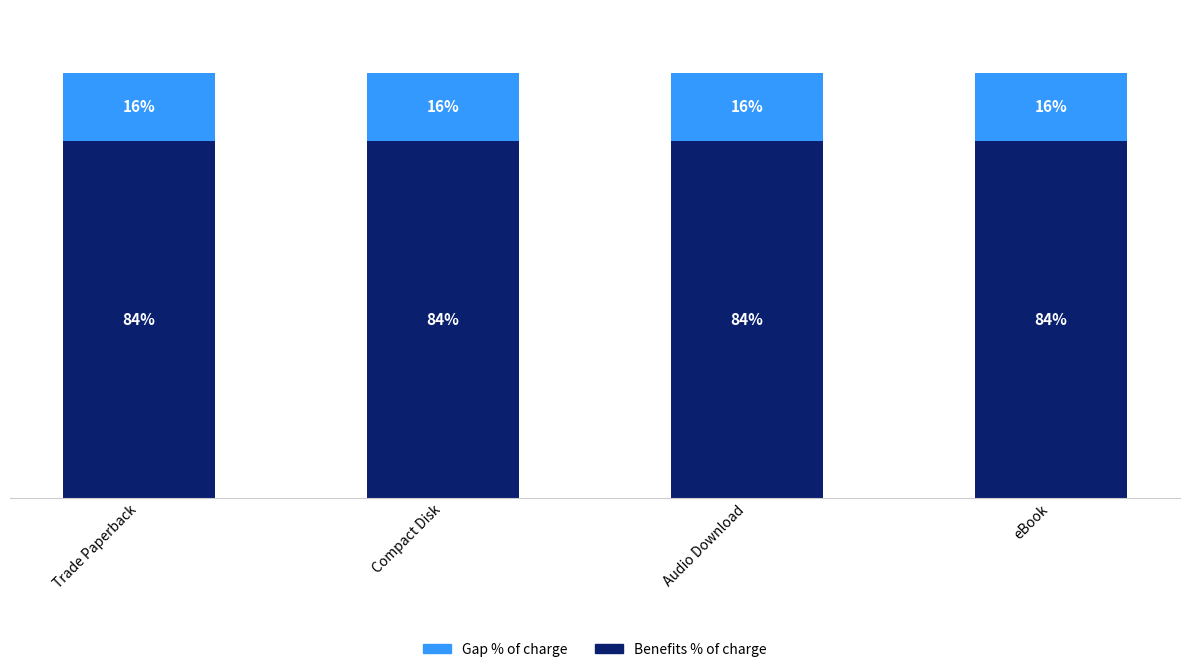

Is it true that Gap % of charge equals 9.0 at eBook?

False